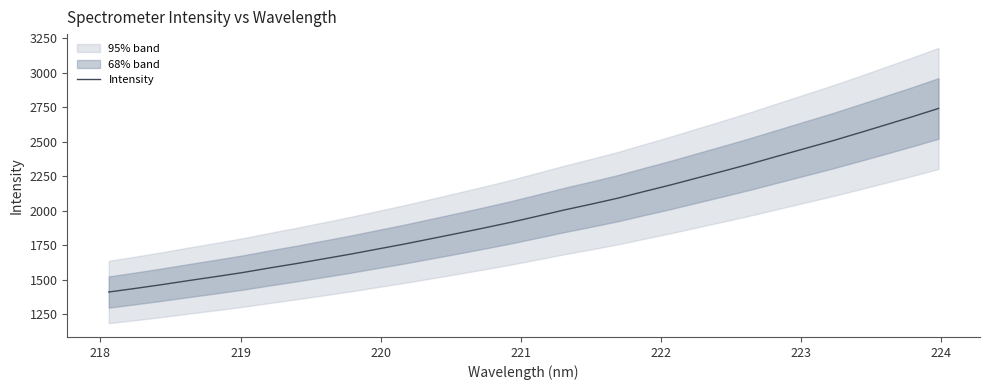

Count the number of categories in the chart.

32